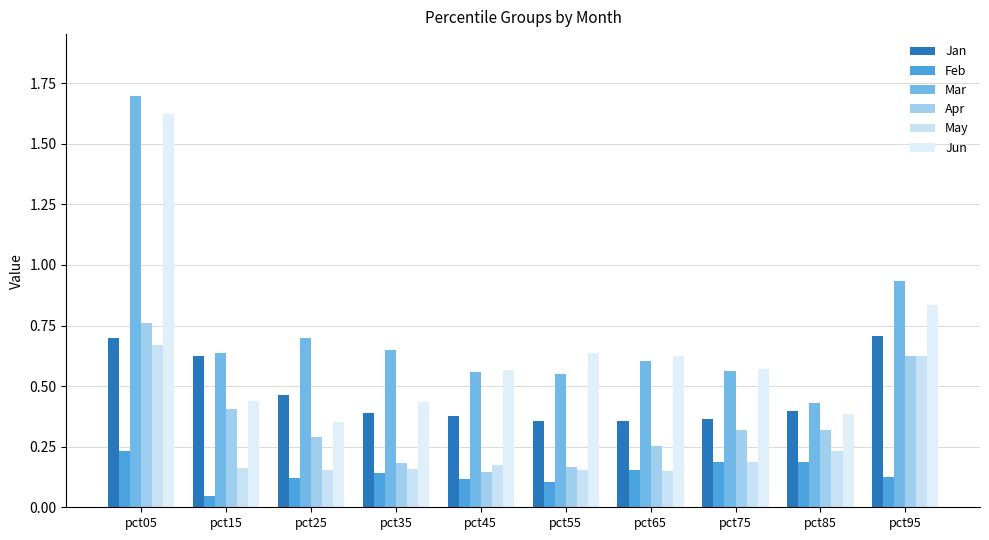

What is the value of the May bar at the 10th from the left?

0.6